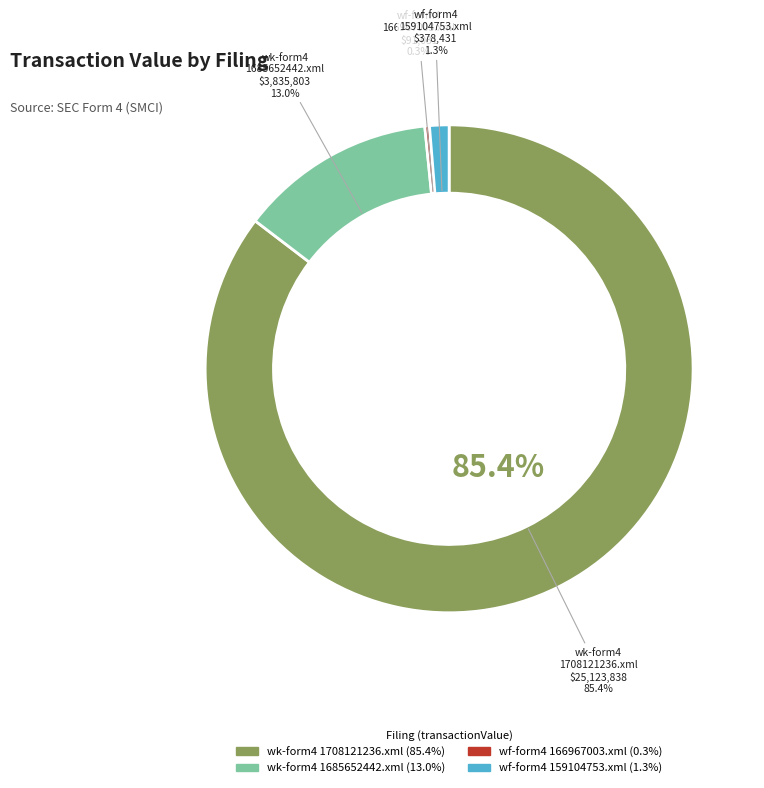

Rank the categories by value from lowest to highest.

wf-form4_166967003988647.xml, wf-form4_159104753540205.xml, wk-form4_1685652442.xml, wk-form4_1708121236.xml